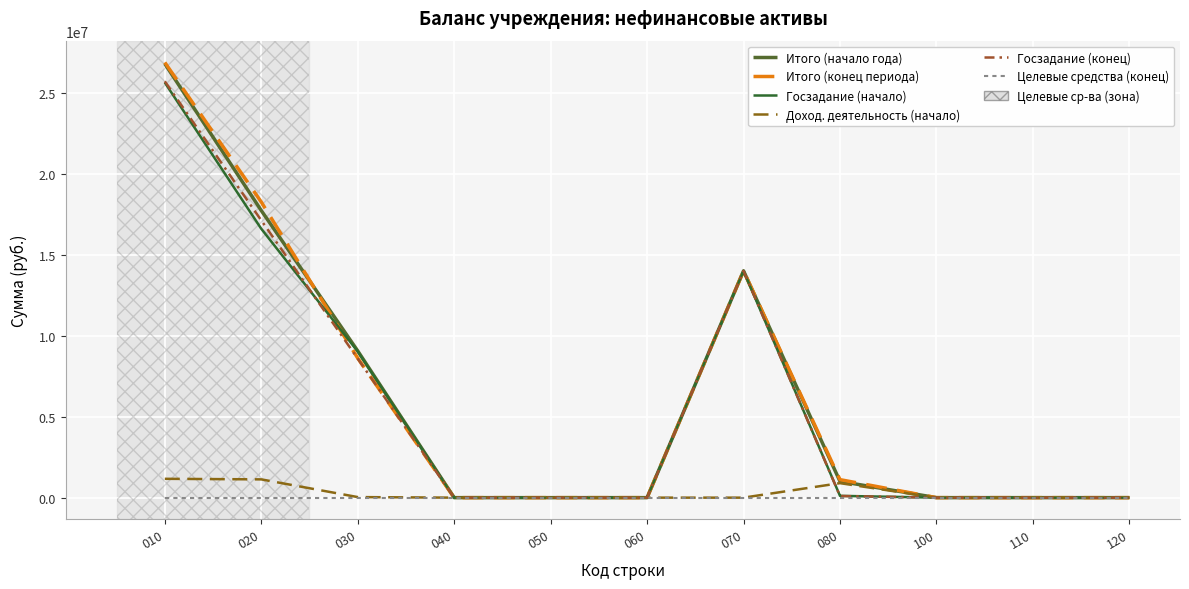

True or false: Итого (начало года) and Целевые средства (конец) cross at least once.

False